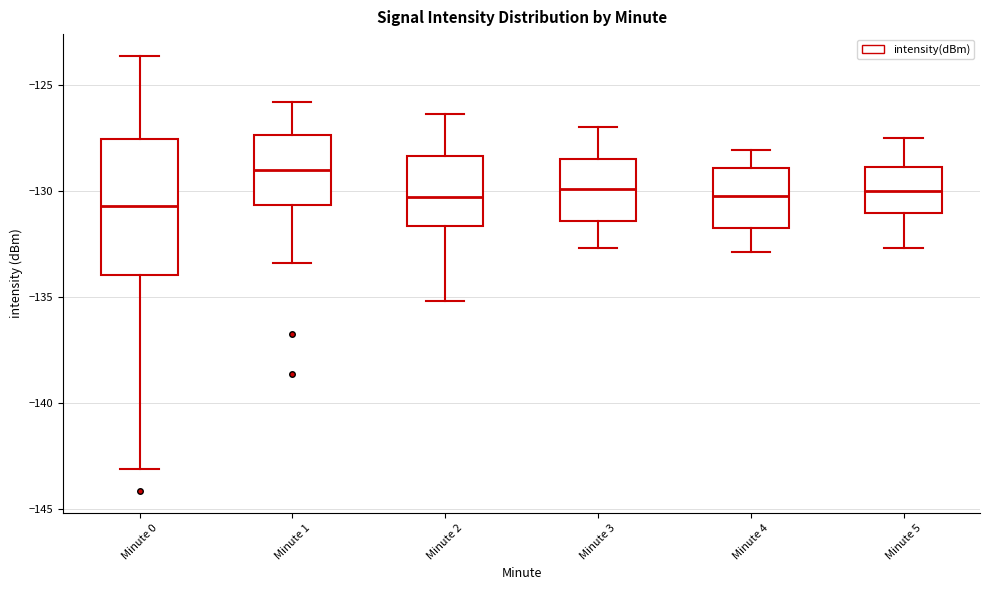

Reading left to right, read every box against the y-axis: the position of its median line, the range the box covers, and the ends of its whiskers. The values are not printed on the chart, so give them approximately, as read against the axis.

Minute 0: median -130.5, box -134.0 to -127.5, whiskers -143.0 to -123.5
Minute 1: median -129.0, box -130.5 to -127.5, whiskers -133.5 to -126.0
Minute 2: median -130.5, box -131.5 to -128.5, whiskers -135.0 to -126.5
Minute 3: median -130.0, box -131.5 to -128.5, whiskers -132.5 to -127.0
Minute 4: median -130.0, box -132.0 to -129.0, whiskers -133.0 to -128.0
Minute 5: median -130.0, box -131.0 to -129.0, whiskers -132.5 to -127.5